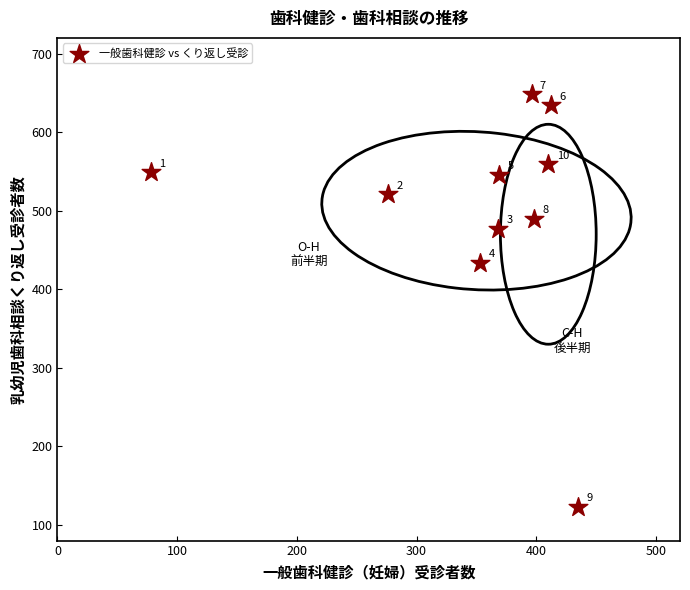

What Y value in the scatter plot is closest to 385?

434